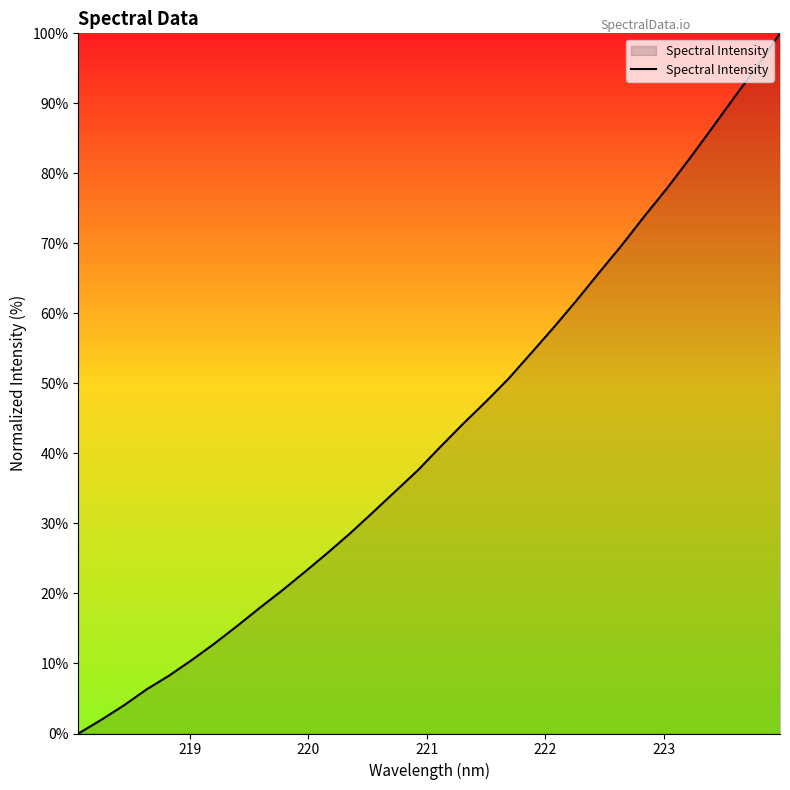

How many lines are shown in the chart?

1